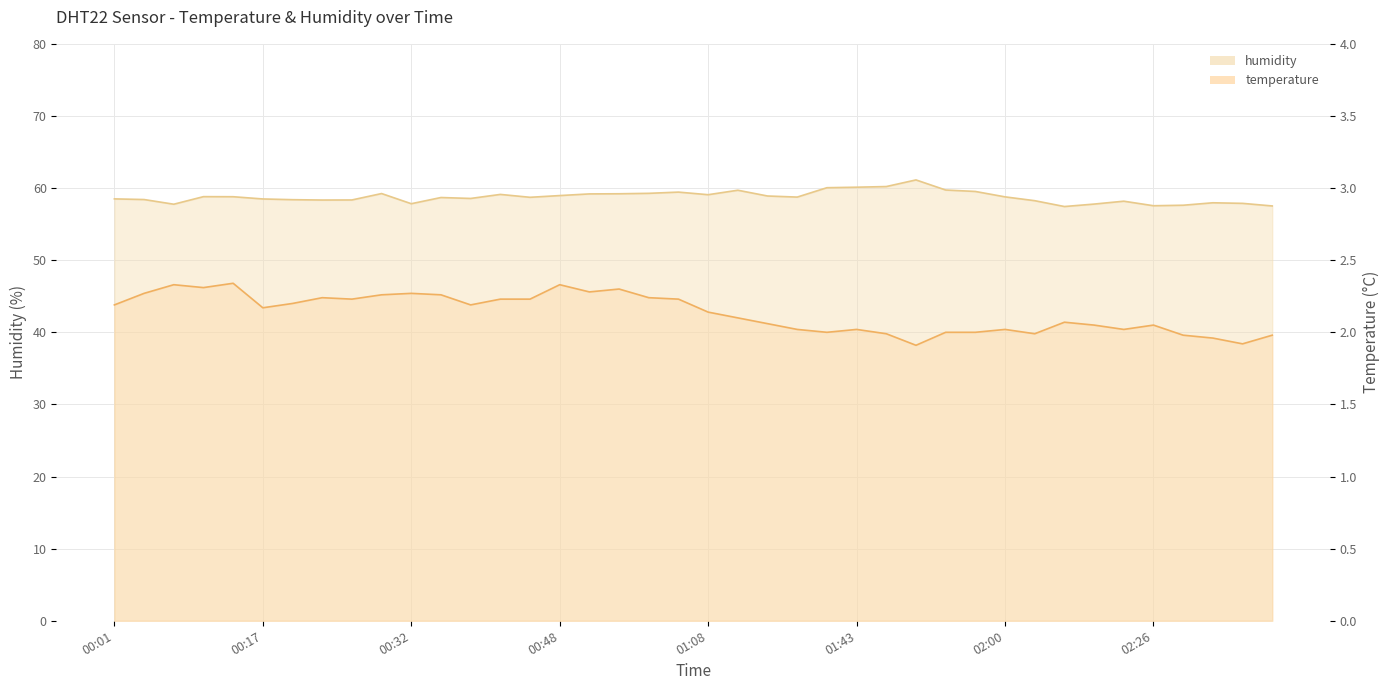

What is the label of the 24th point from the left?

01:35